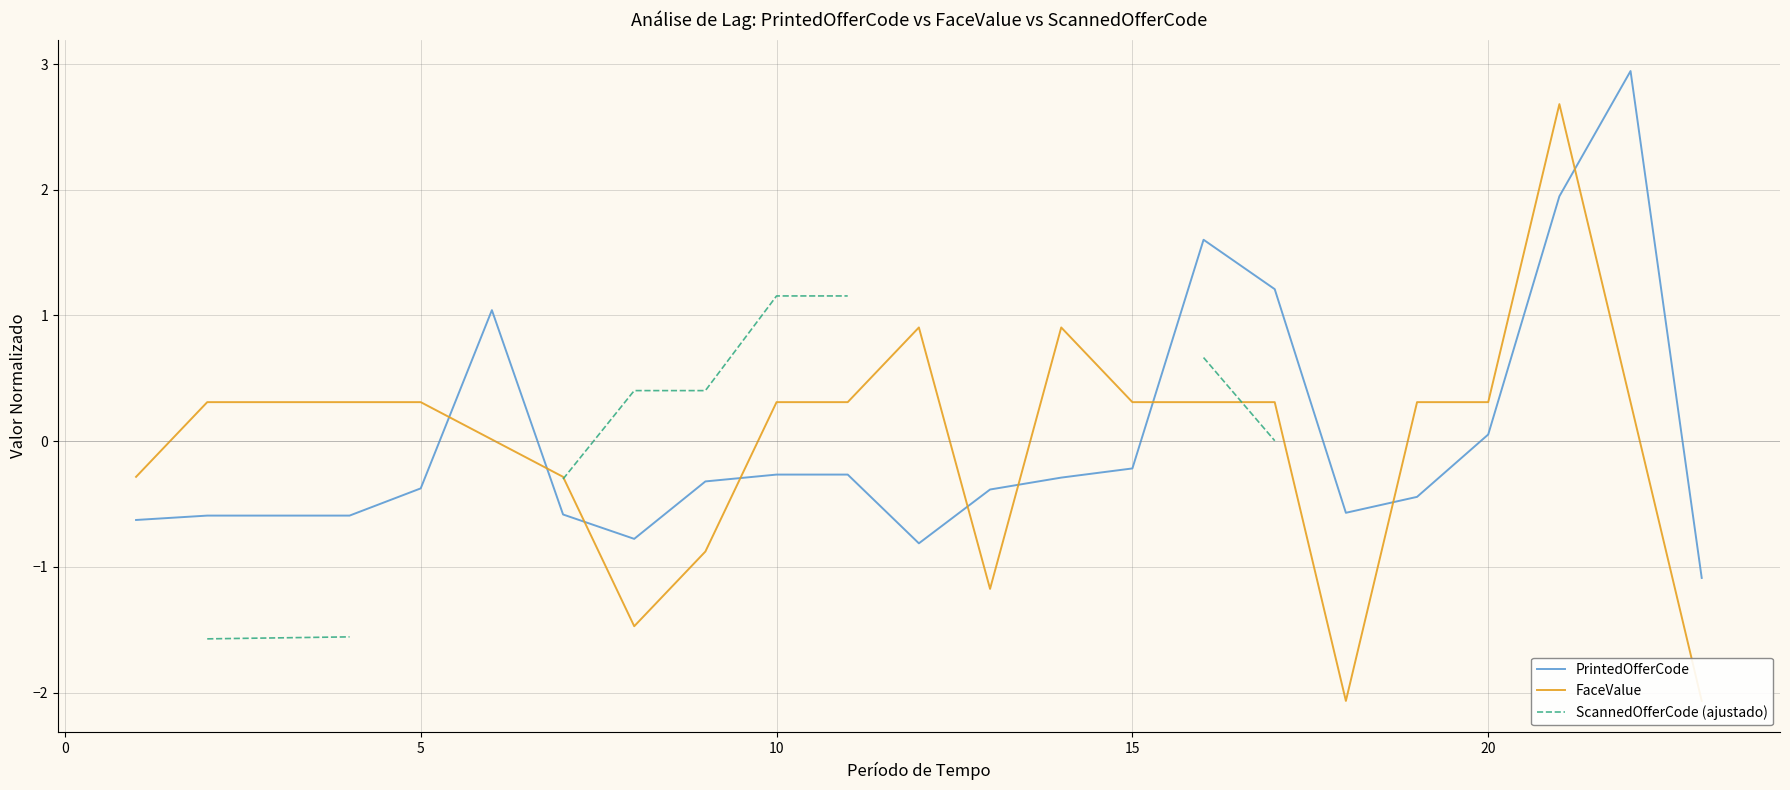

Which series has the largest total across all categories?

FaceValue